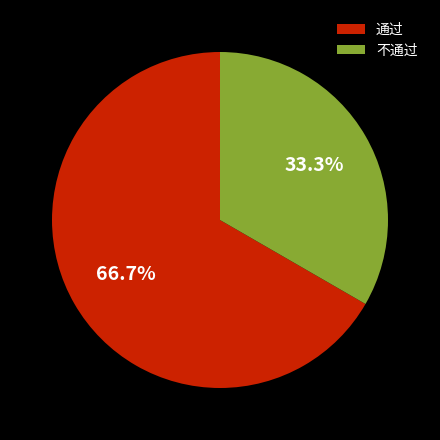

Rank the categories by value from lowest to highest.

不通过, 通过